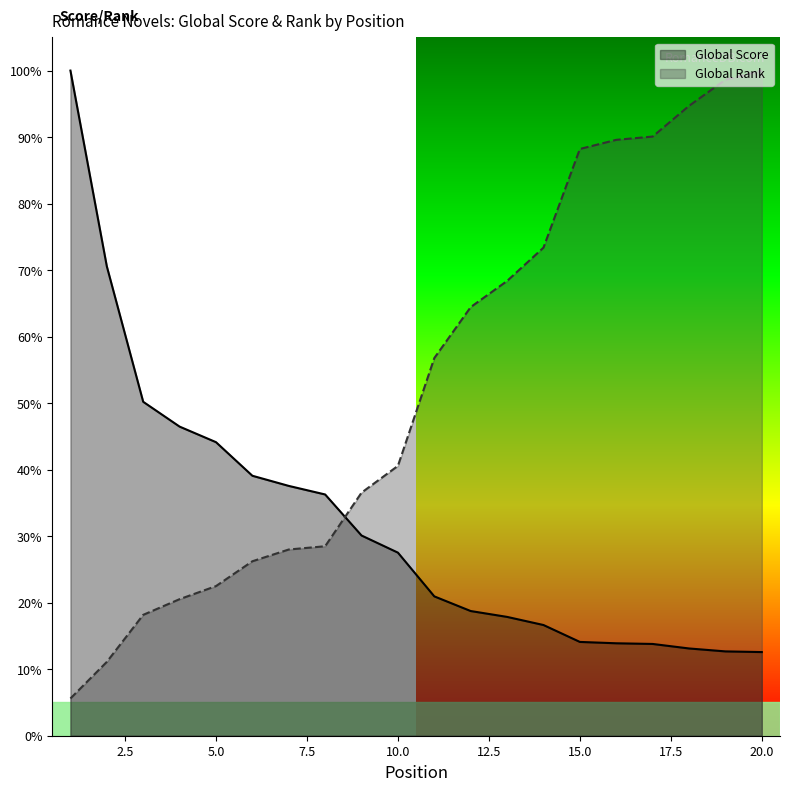

Where is Global Score nearest to the value 0?

20